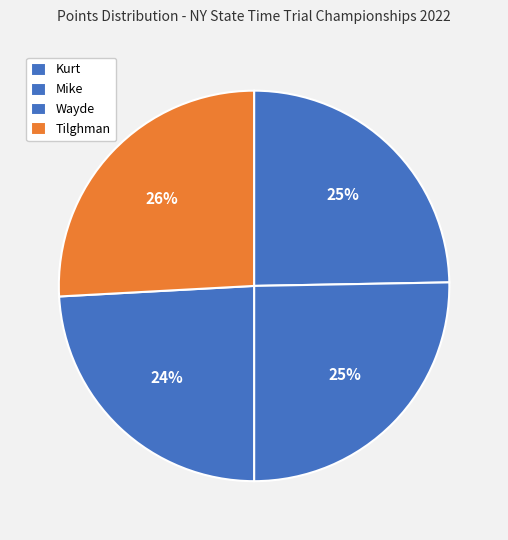

How many slices are in this pie chart?

4